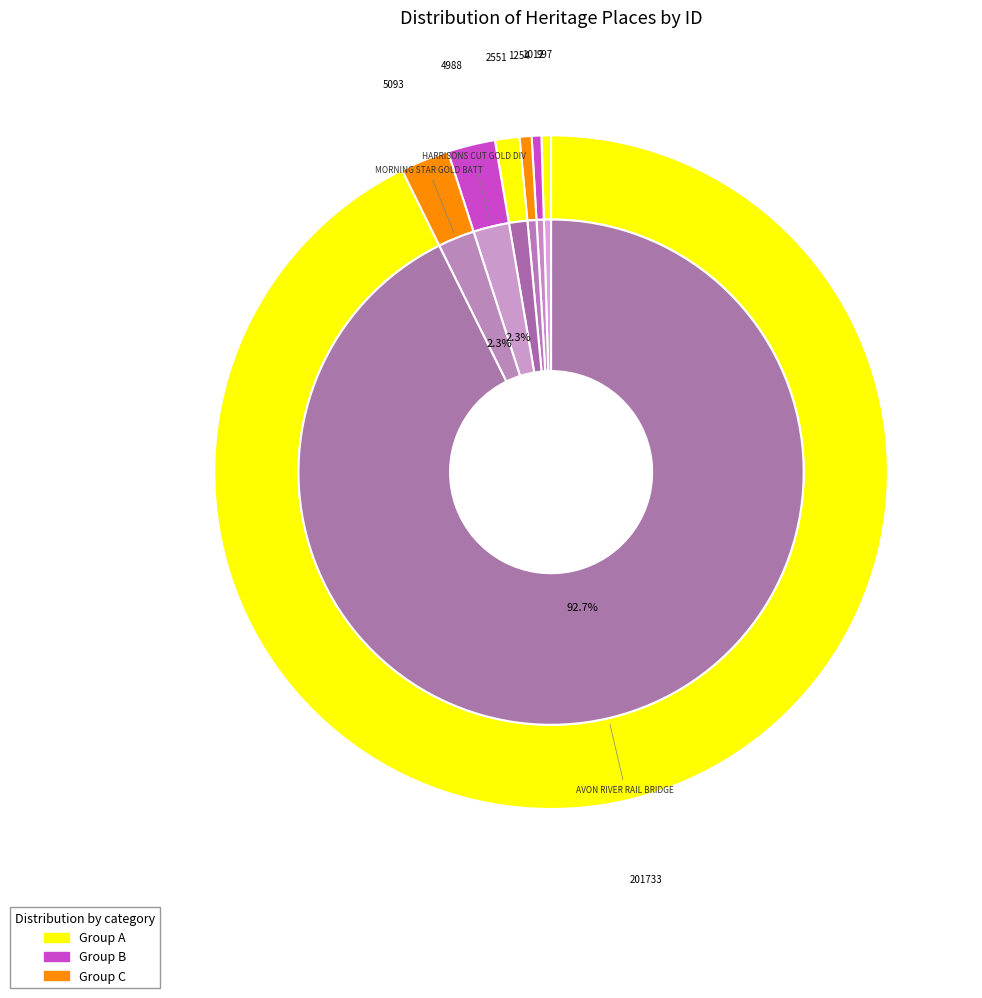

Combined, what portion of the pie is COURT HOUSE and MORNING STAR GOLD BATTERY SITE?

2.9%